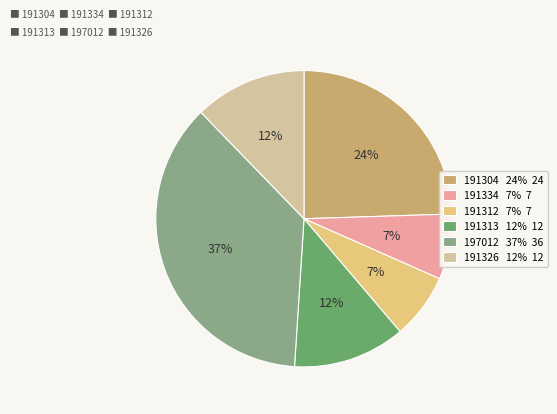

Count the number of slices in the pie.

6